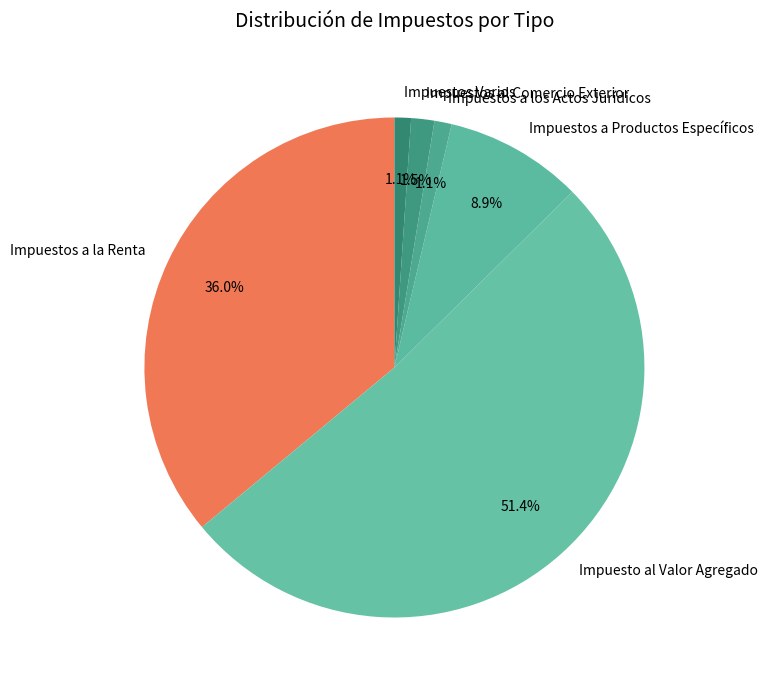

Count the number of slices in the pie.

6